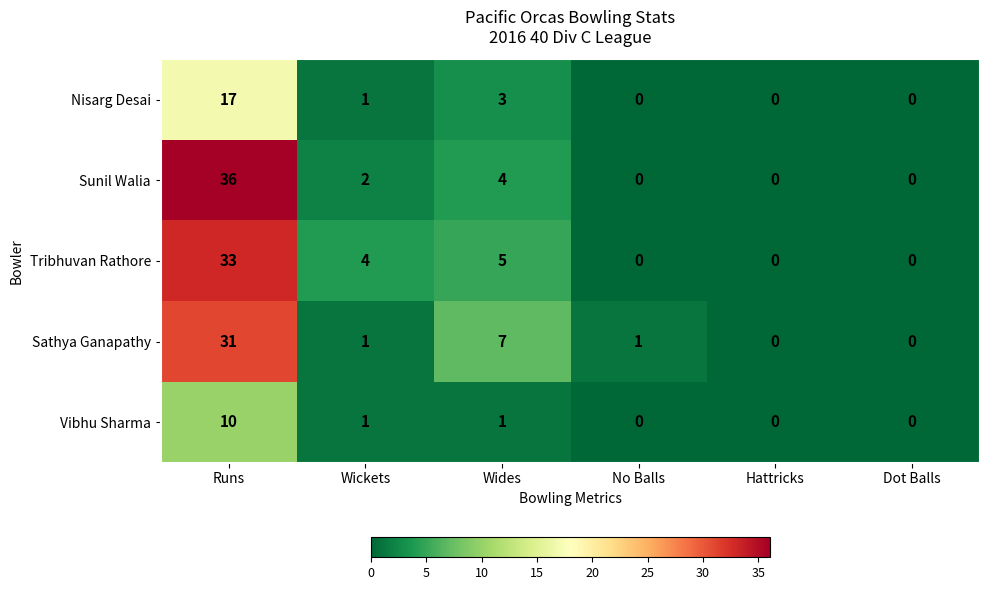

Reading left to right, what are all the values shown in this chart?

Nisarg Desai: Runs=17	Wickets=1	Wides=3	No Balls=0	Hattricks=0	Dot Balls=0
Sunil Walia: Runs=36	Wickets=2	Wides=4	No Balls=0	Hattricks=0	Dot Balls=0
Tribhuvan Rathore: Runs=33	Wickets=4	Wides=5	No Balls=0	Hattricks=0	Dot Balls=0
Sathya Ganapathy: Runs=31	Wickets=1	Wides=7	No Balls=1	Hattricks=0	Dot Balls=0
Vibhu Sharma: Runs=10	Wickets=1	Wides=1	No Balls=0	Hattricks=0	Dot Balls=0